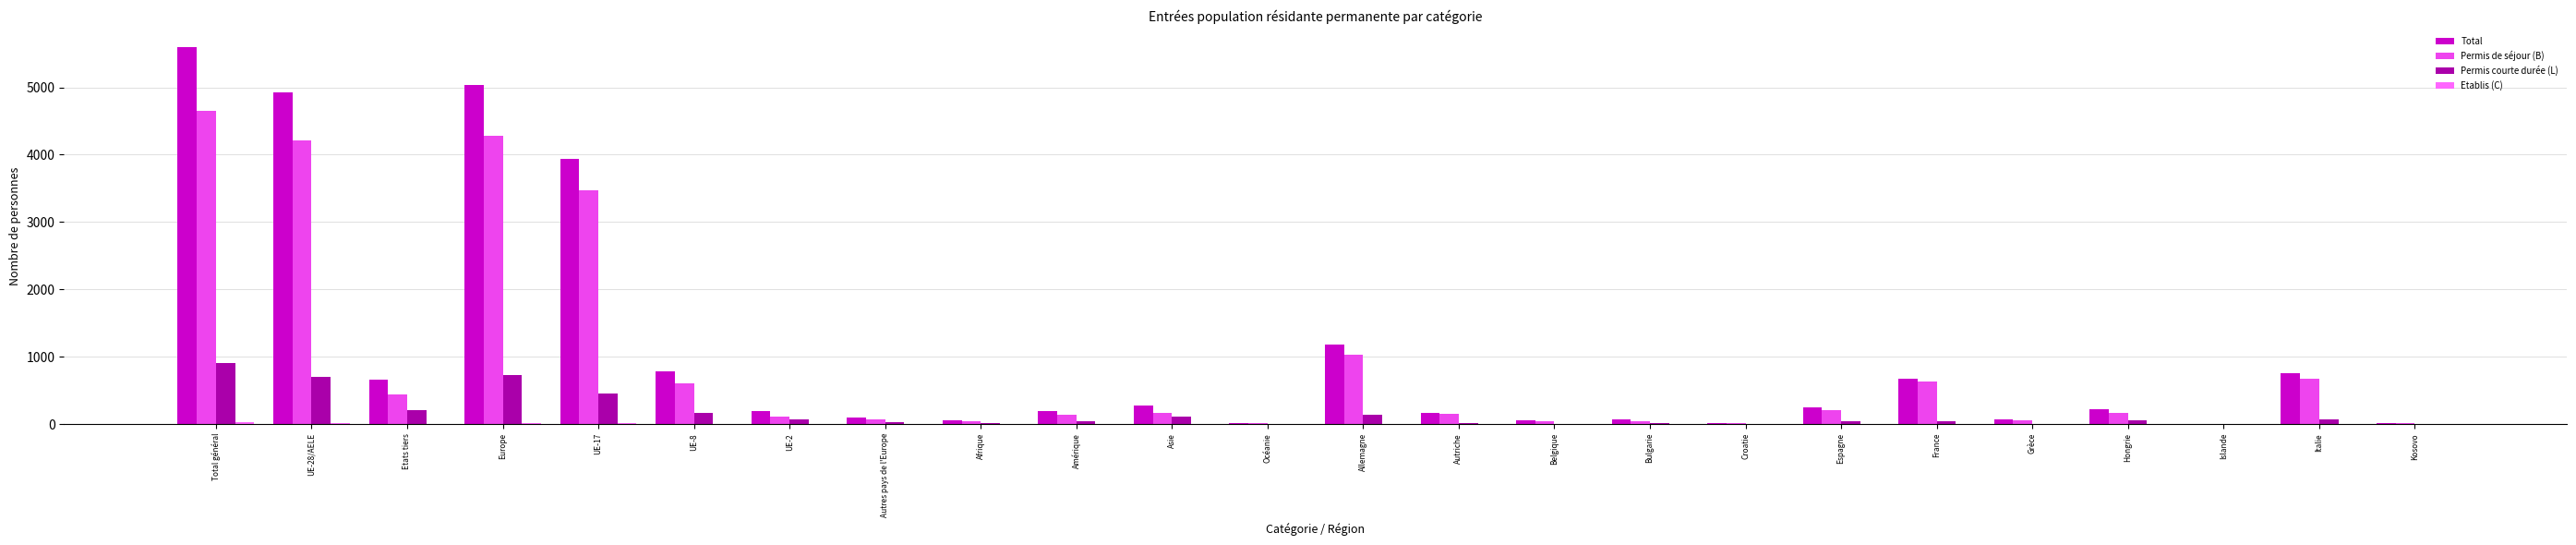

Which series changed the most between Europe and Kosovo?

Total